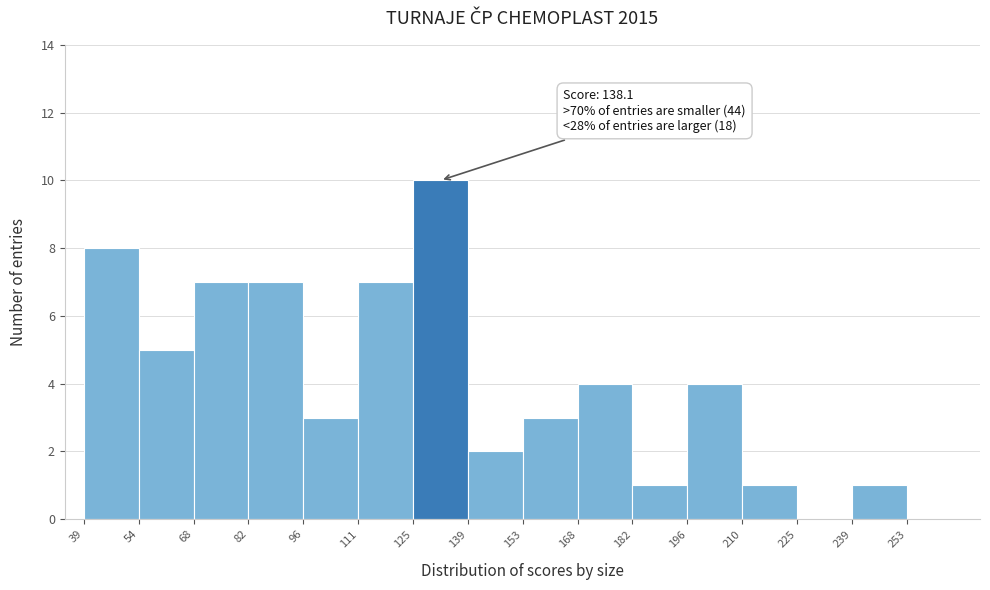

Which range on the x-axis has the tallest bar?

125 to 139